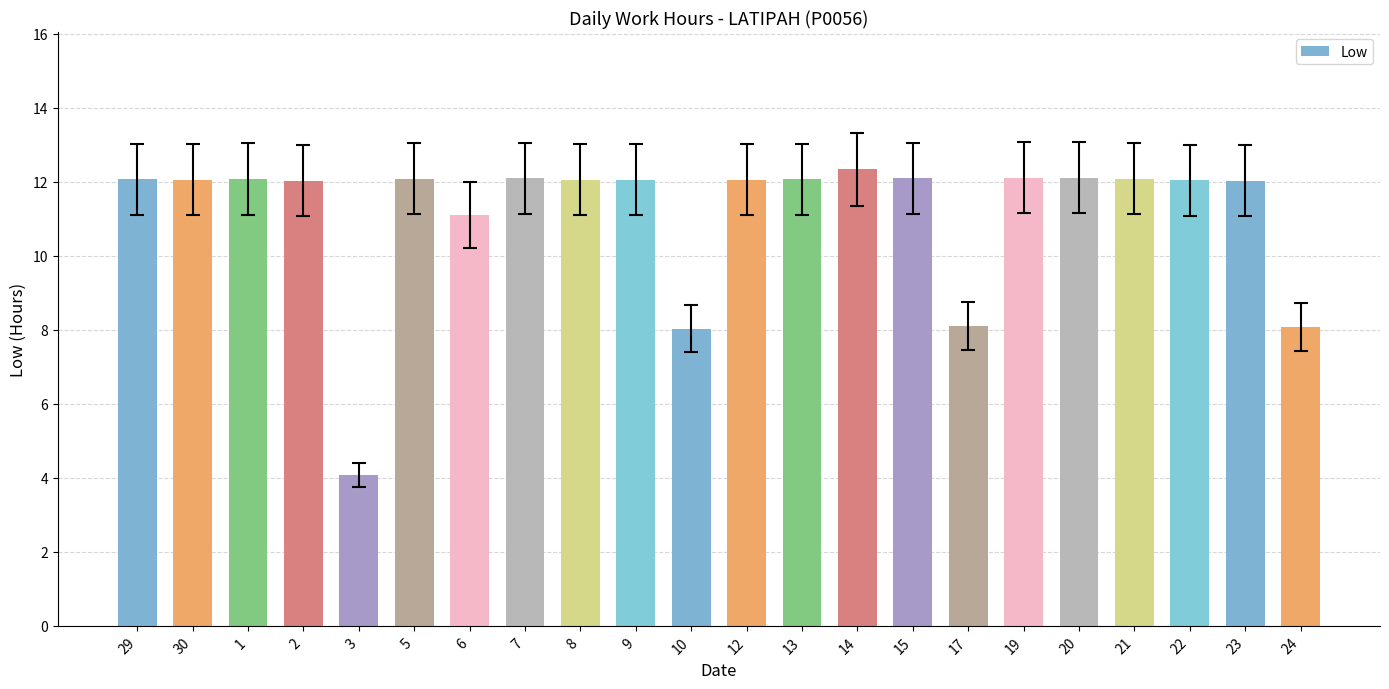

What is the smallest value displayed?

4.1